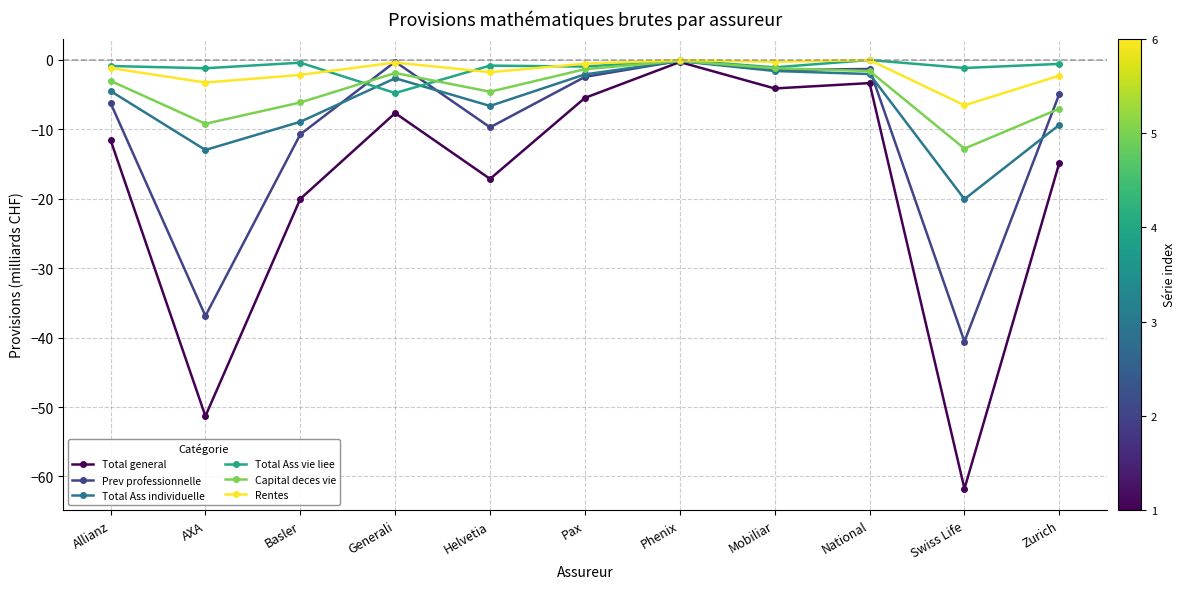

What is the total value across all series at Mobiliar?

-9.7